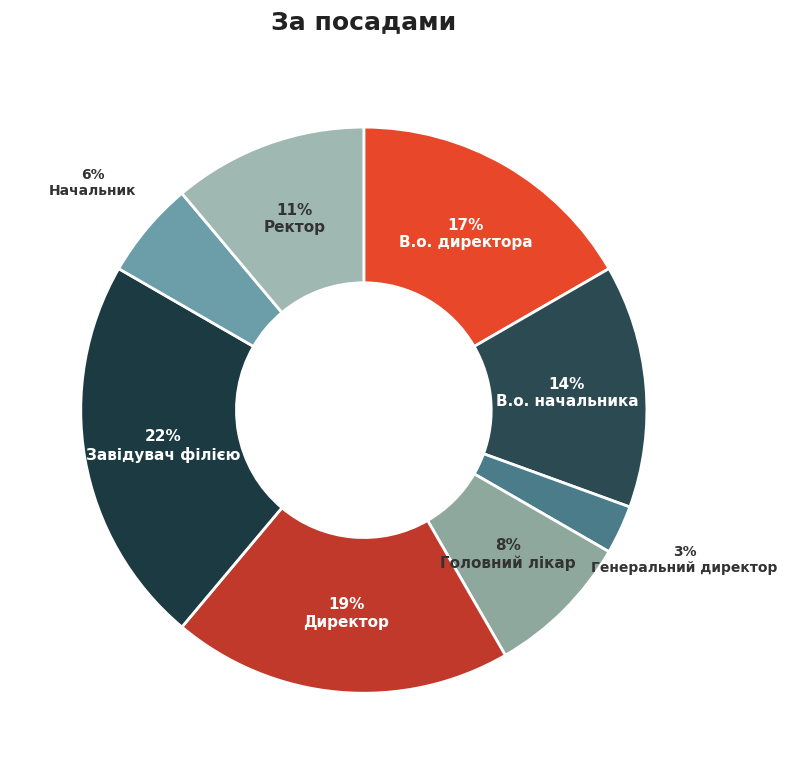

Count the number of slices in the pie.

8